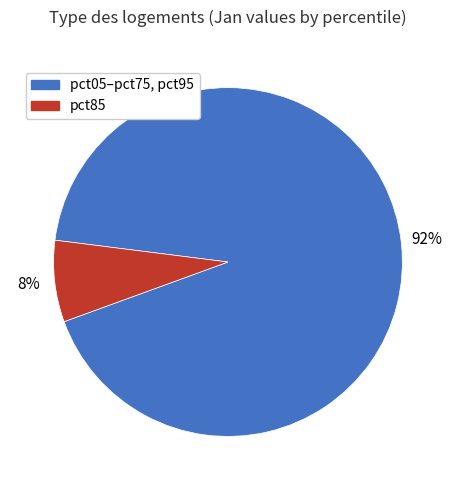

To the nearest percent, what is the average slice percentage?

50%